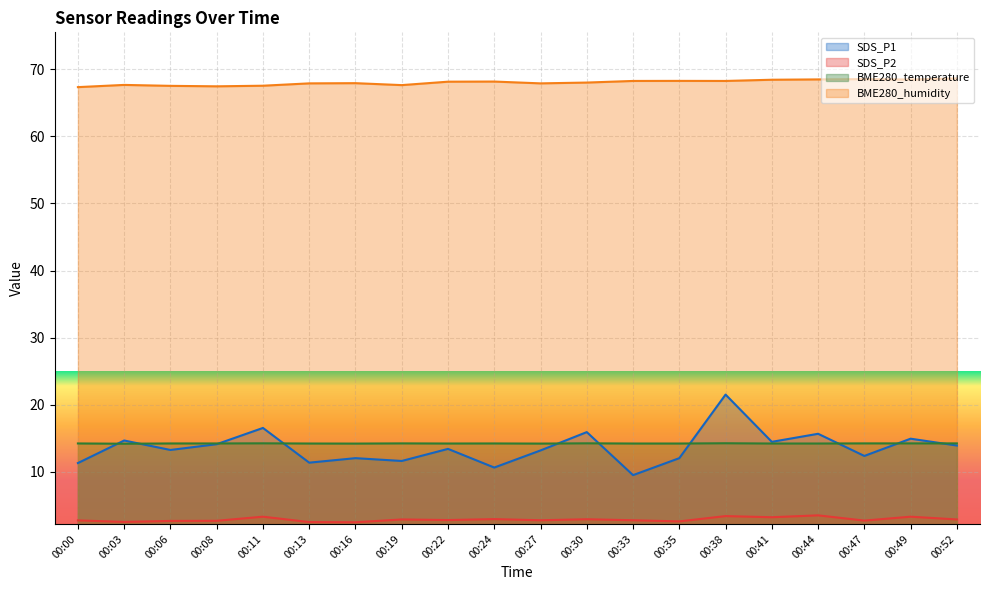

Reading left to right, transcribe all the data shown in this chart.

SDS_P1: 00:00=11.3	00:03=14.7	00:06=13.3	00:08=14.1	00:11=16.6	00:13=11.4	00:16=12.1	00:19=11.6	00:22=13.4	00:24=10.7	00:27=13.2	00:30=15.9	00:33=9.5	00:35=12.1	00:38=21.5	00:41=14.5	00:44=15.7	00:47=12.4	00:49=14.9	00:52=13.9
SDS_P2: 00:00=2.8	00:03=2.5	00:06=2.7	00:08=2.7	00:11=3.3	00:13=2.5	00:16=2.5	00:19=2.9	00:22=2.8	00:24=3.0	00:27=2.8	00:30=3.0	00:33=2.8	00:35=2.6	00:38=3.4	00:41=3.2	00:44=3.5	00:47=2.8	00:49=3.3	00:52=2.9
BME280_temperature: 00:00=14.2	00:03=14.2	00:06=14.2	00:08=14.2	00:11=14.3	00:13=14.2	00:16=14.2	00:19=14.2	00:22=14.2	00:24=14.2	00:27=14.2	00:30=14.3	00:33=14.2	00:35=14.2	00:38=14.3	00:41=14.2	00:44=14.2	00:47=14.2	00:49=14.2	00:52=14.2
BME280_humidity: 00:00=67.3	00:03=67.7	00:06=67.5	00:08=67.4	00:11=67.5	00:13=67.9	00:16=67.9	00:19=67.6	00:22=68.1	00:24=68.2	00:27=67.9	00:30=68.0	00:33=68.2	00:35=68.2	00:38=68.2	00:41=68.4	00:44=68.5	00:47=68.5	00:49=68.5	00:52=68.6